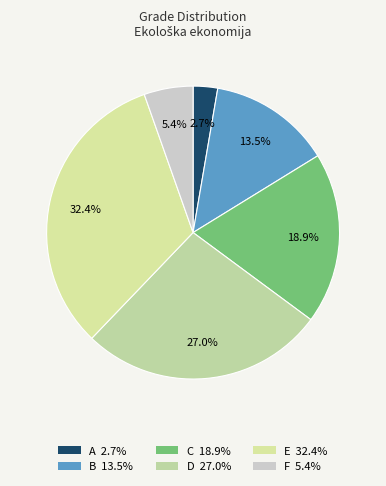

Between D and E, which is larger?

E